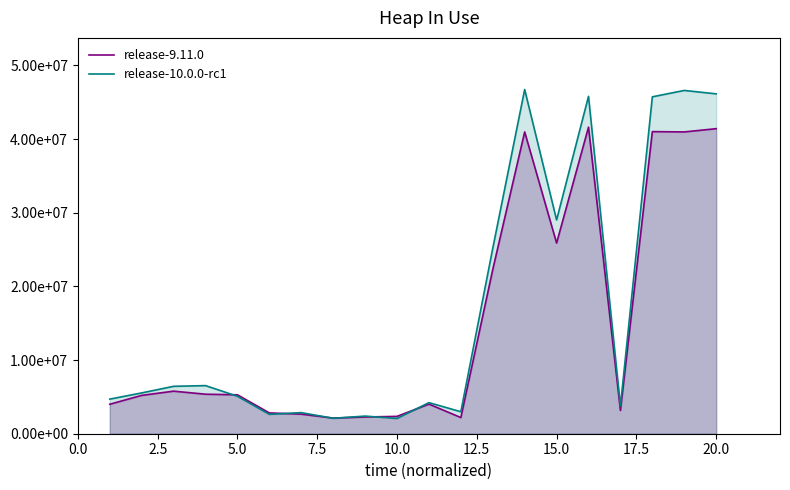

How many intersections are there between release-9.11.0 and release-10.0.0-rc1?

6